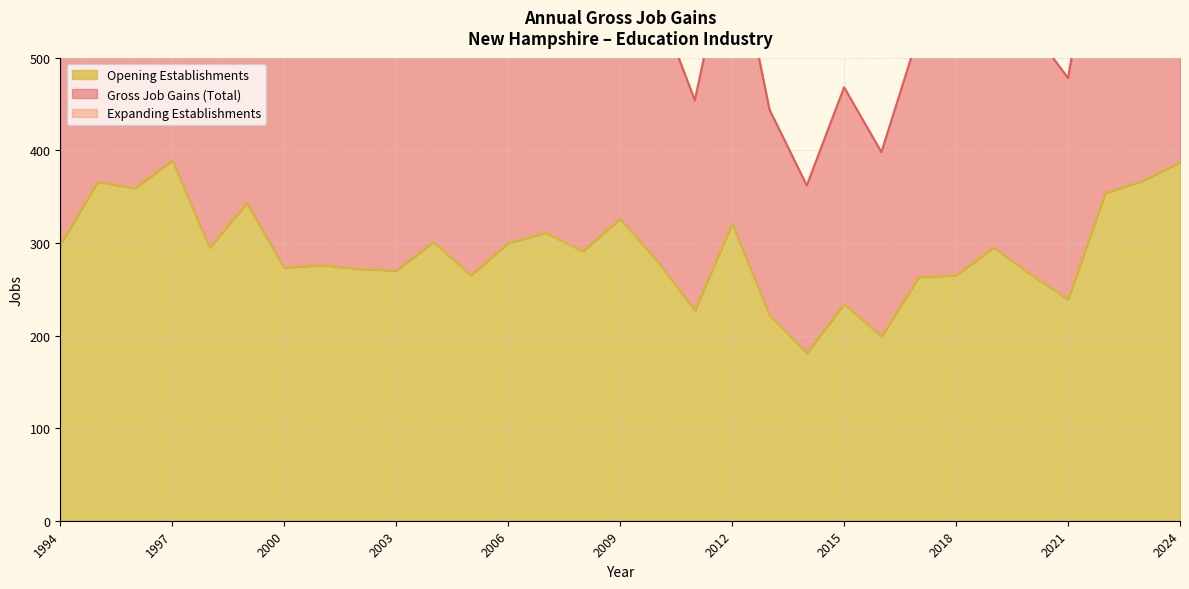

At which label does Gross Job Gains (Total) first exceed 291?

1994